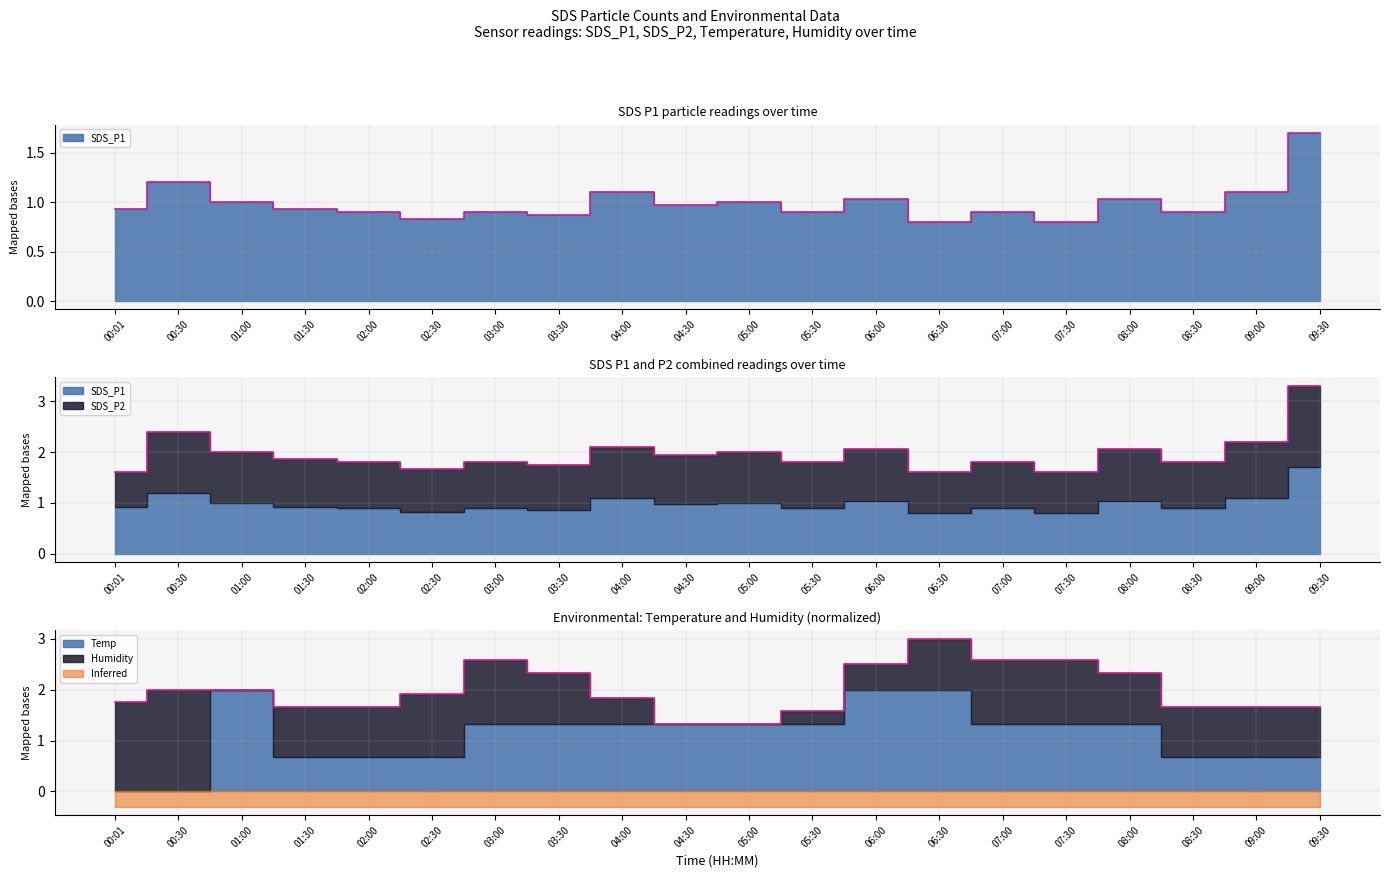

True or false: SDS_P1 and SDS_P2 cross at least once.

False